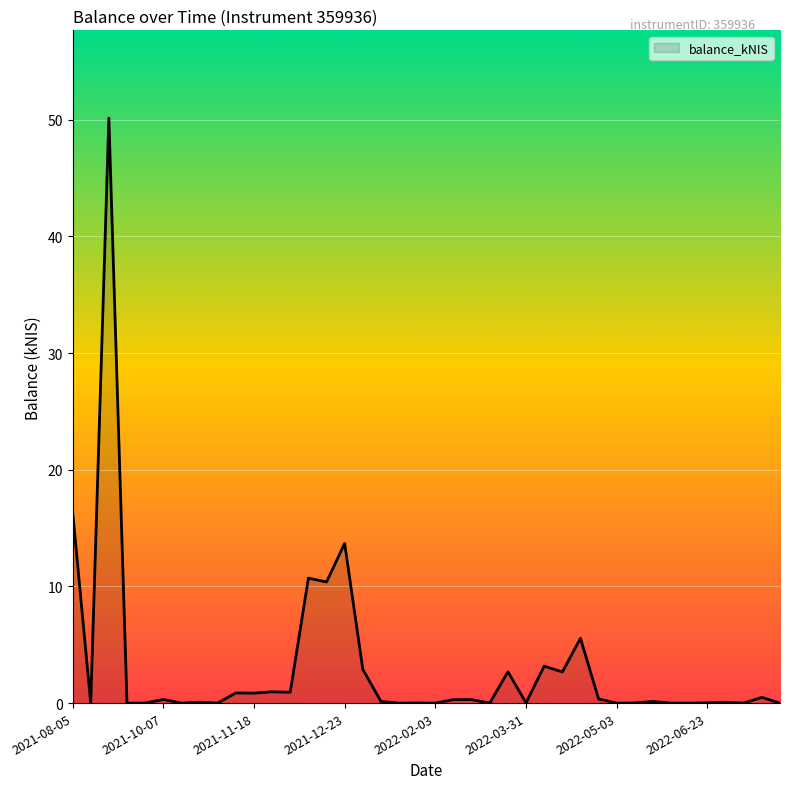

Rank the categories by value from highest to lowest.

2021-09-02, 2021-08-05, 2021-12-23, 2021-12-09, 2021-12-16, 2022-04-20, 2022-04-07, 2021-12-30, 2022-03-24, 2022-04-14, 2021-11-25, 2021-12-02, 2021-11-11, 2021-11-18, 2022-07-21, 2022-04-28, 2021-10-07, 2022-02-24, 2022-03-03, 2022-01-06, 2022-06-02, 2021-10-21, 2022-06-30, 2022-03-31, 2022-06-23, 2022-01-27, 2022-05-26, 2021-08-12, 2021-09-09, 2021-09-14, 2021-10-14, 2021-10-28, 2022-01-13, 2022-02-03, 2022-03-10, 2022-05-03, 2022-06-09, 2022-06-16, 2022-07-07, 2022-07-28